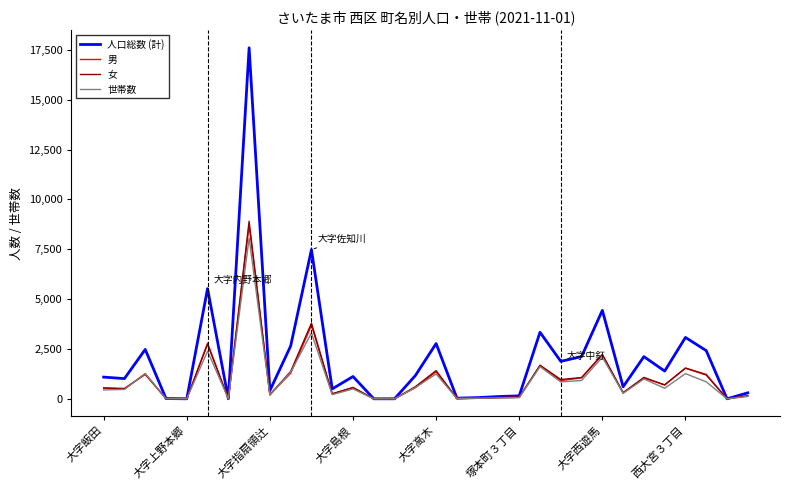

Which series has the largest total across all categories?

人口総数 (計)